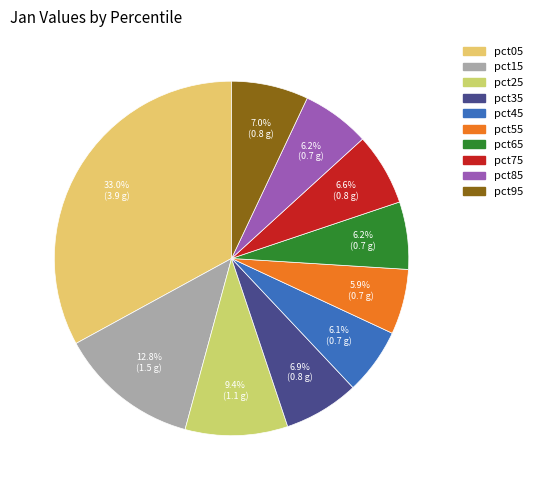

Does pct25 represent more than half of the total?

No